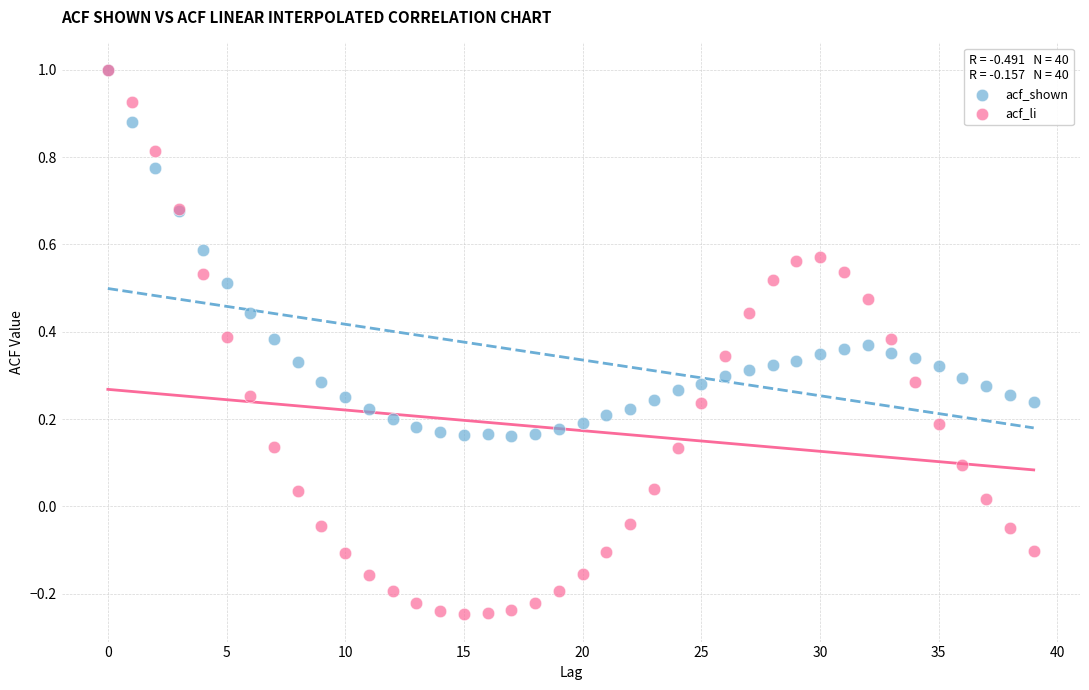

Which series reaches the minimum Y coordinate?

acf_li